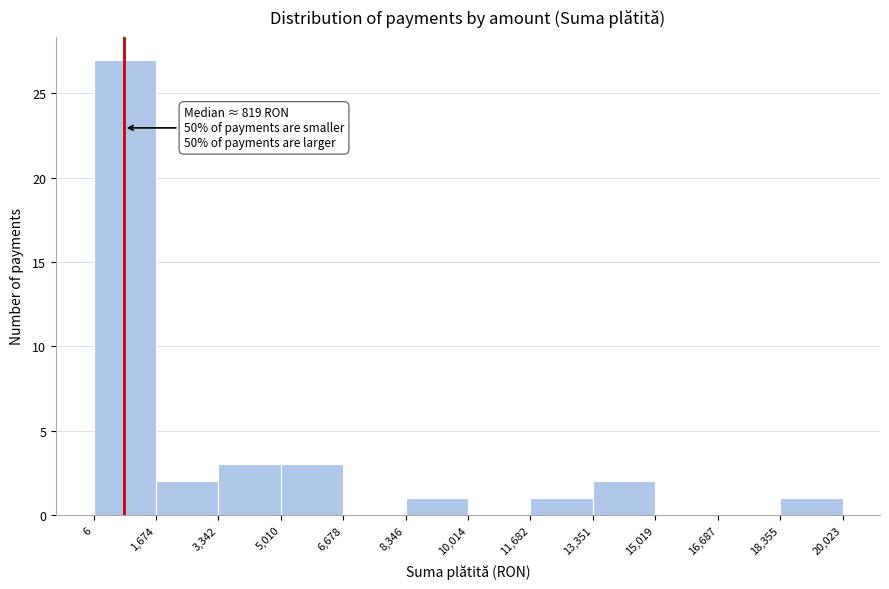

Over which range of the x-axis is the bar tallest?

6 to 1,674